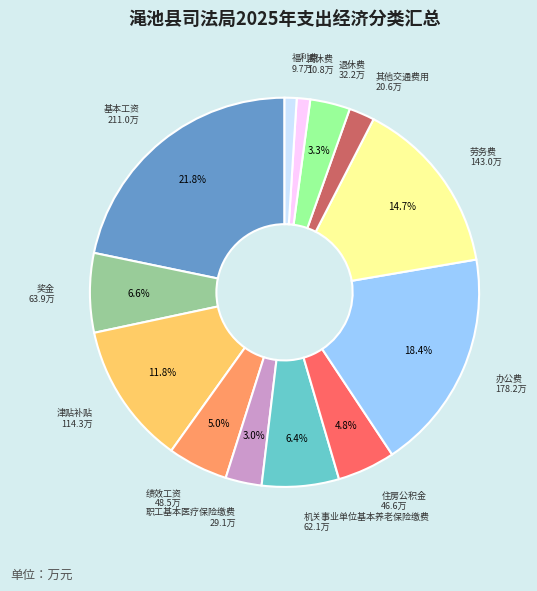

How many slices are in this pie chart?

13